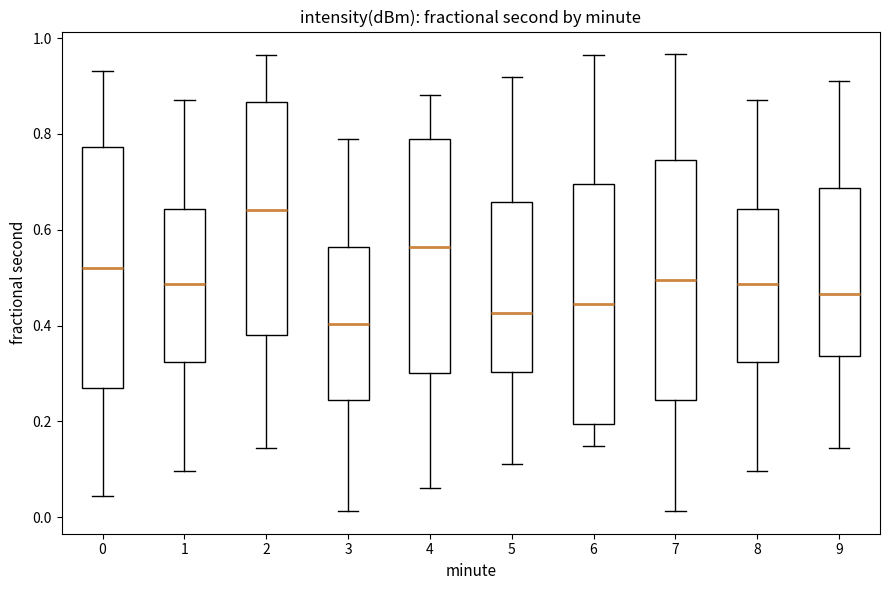

Reading left to right, transcribe this box plot: for each box, give where its median line is, the range the box spans, and where its two whiskers end, as read against the y-axis. The values are not printed on the chart, so give them approximately, as read against the axis.

0: median 0.52, box 0.26 to 0.78, whiskers 0.04 to 0.94
1: median 0.48, box 0.32 to 0.64, whiskers 0.10 to 0.88
2: median 0.64, box 0.38 to 0.86, whiskers 0.14 to 0.96
3: median 0.40, box 0.24 to 0.56, whiskers 0.02 to 0.80
4: median 0.56, box 0.30 to 0.80, whiskers 0.06 to 0.88
5: median 0.42, box 0.30 to 0.66, whiskers 0.12 to 0.92
6: median 0.44, box 0.20 to 0.70, whiskers 0.14 to 0.96
7: median 0.50, box 0.24 to 0.74, whiskers 0.02 to 0.96
8: median 0.48, box 0.32 to 0.64, whiskers 0.10 to 0.88
9: median 0.46, box 0.34 to 0.68, whiskers 0.14 to 0.92